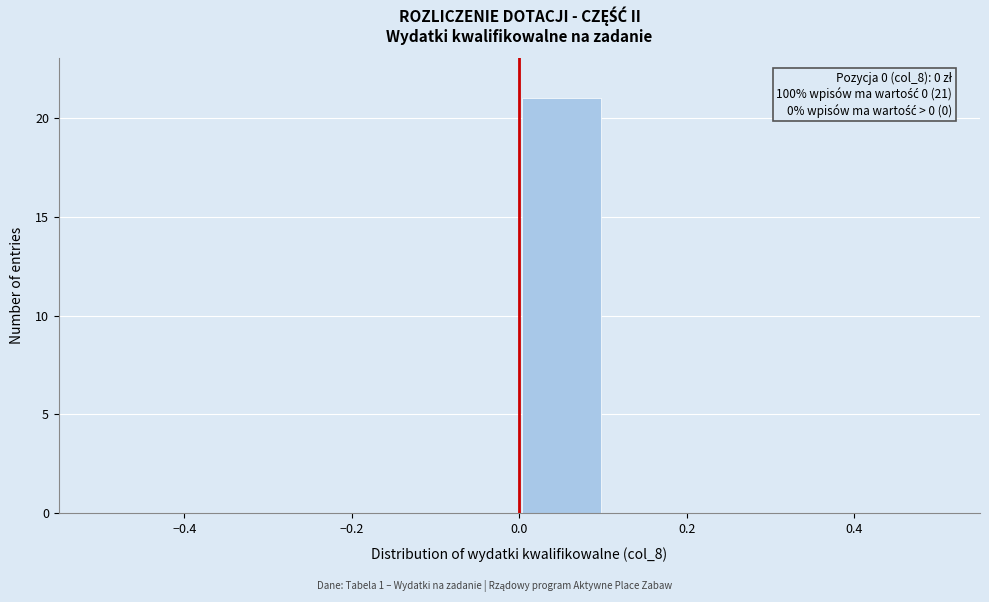

Over which range of the x-axis is the bar tallest?

0.0 to 0.1